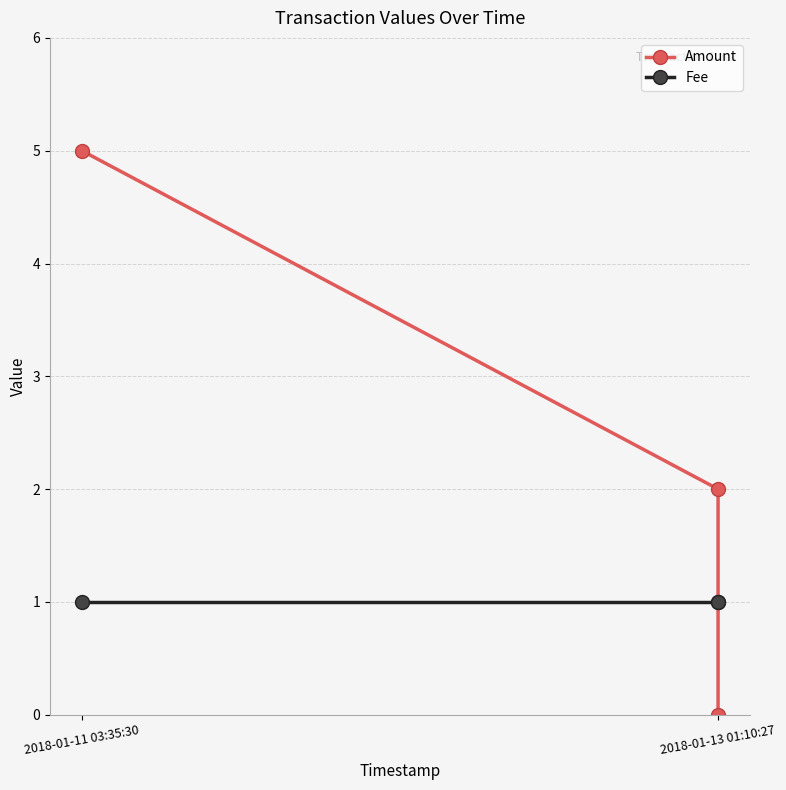

Read the Amount value at 2018-01-13 01:10:27.

2